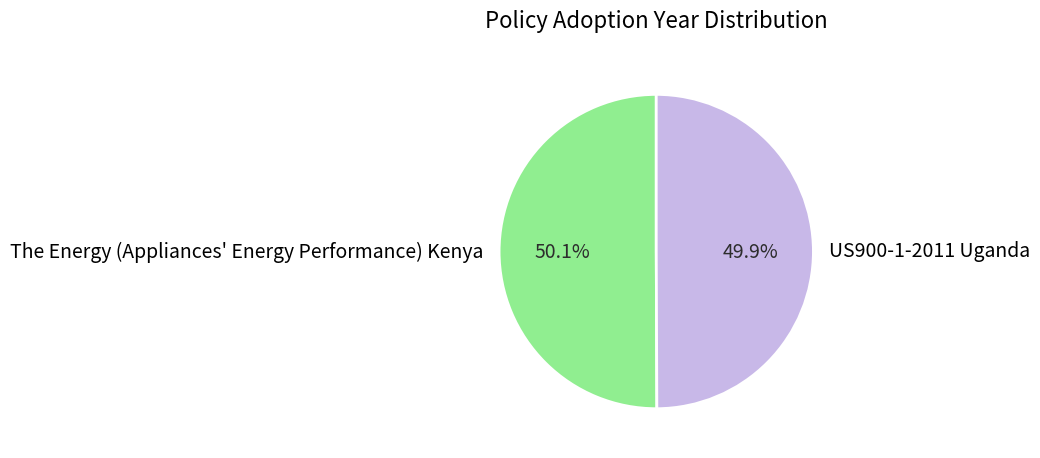

How many segments does this pie chart have?

2